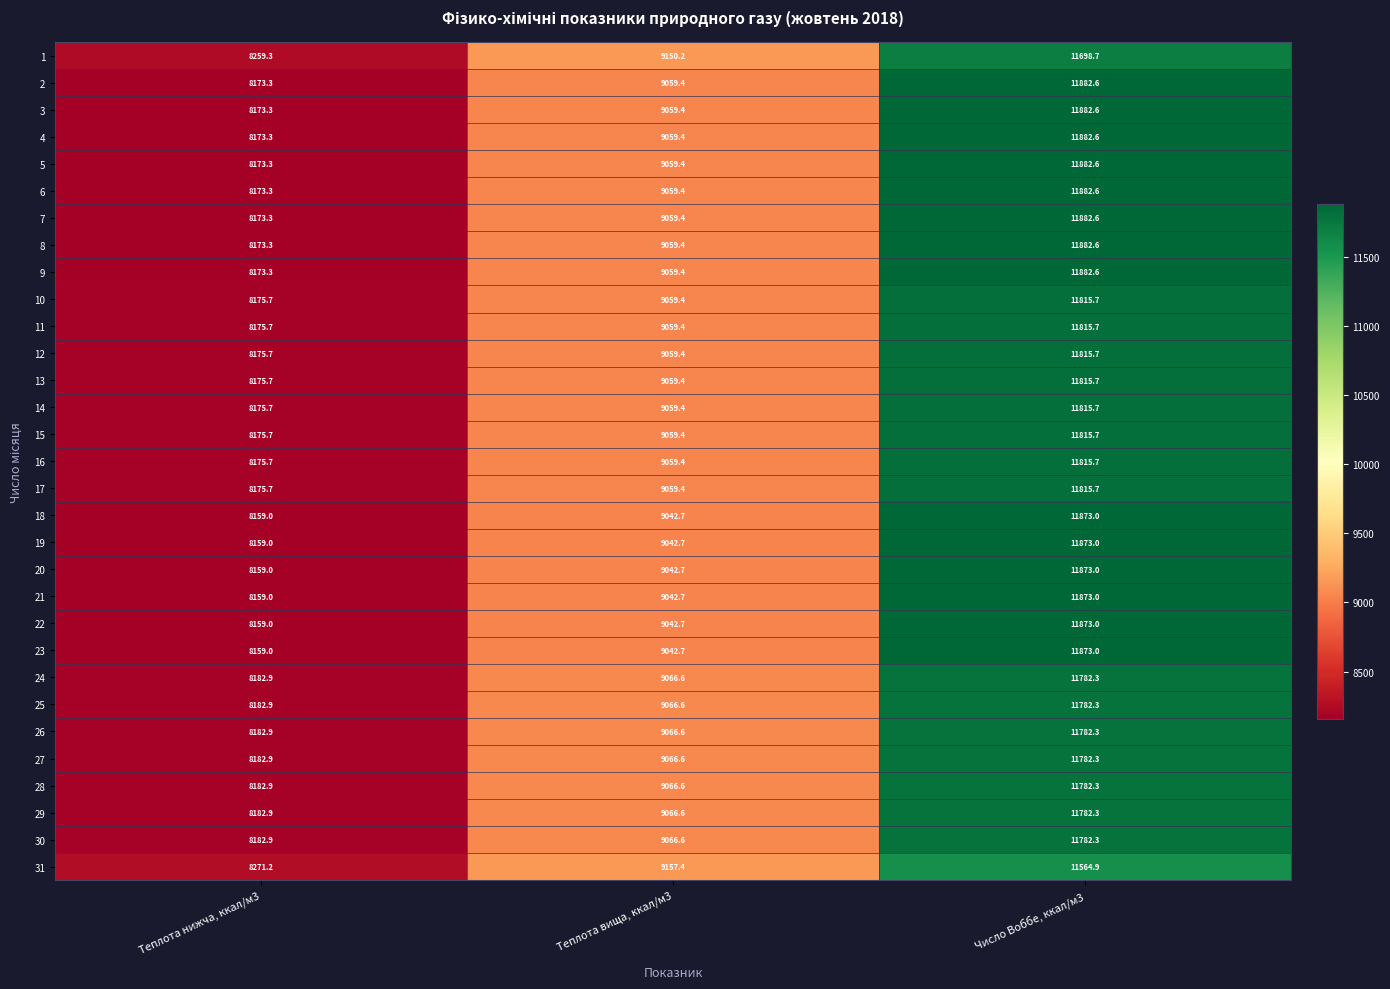

What is the total value across all series at Теплота нижча, ккал/м3?

253556.8